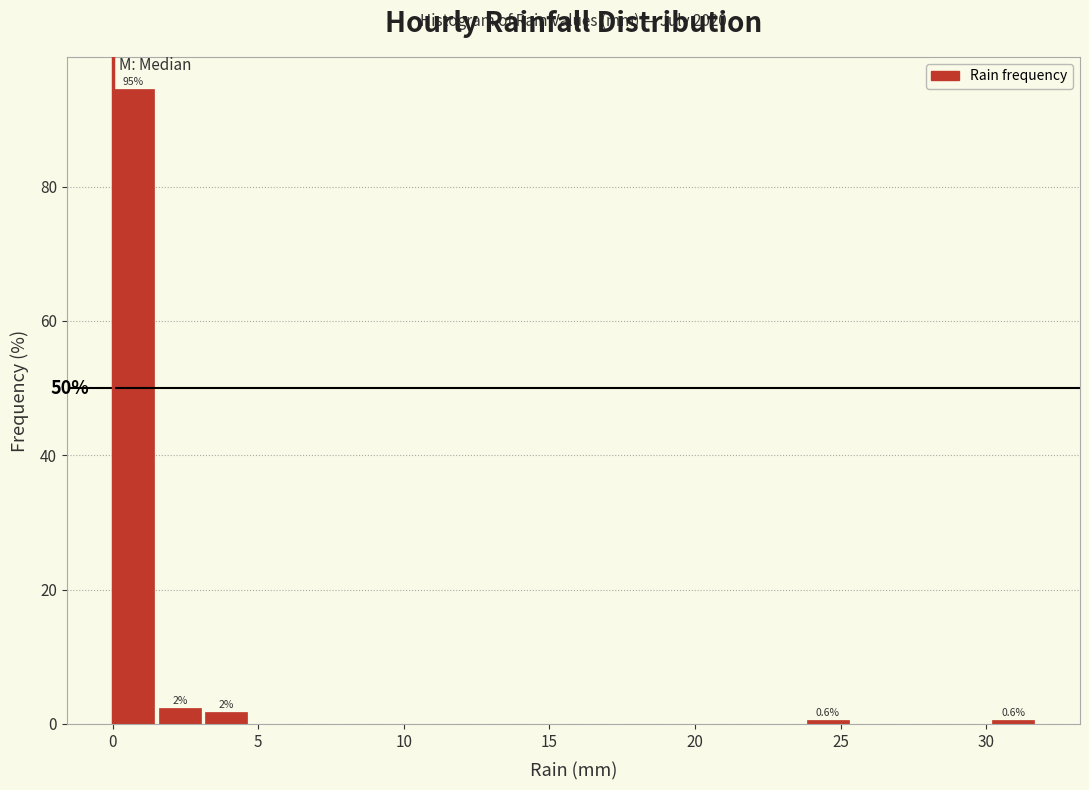

Read against the x-axis, roughly where is the centre of the tallest bar?

0.5